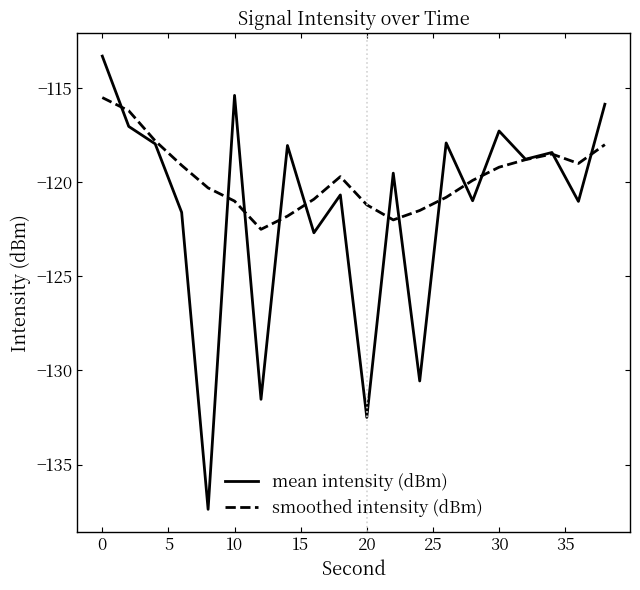

Which series has the largest total across all categories?

smoothed intensity (dBm)